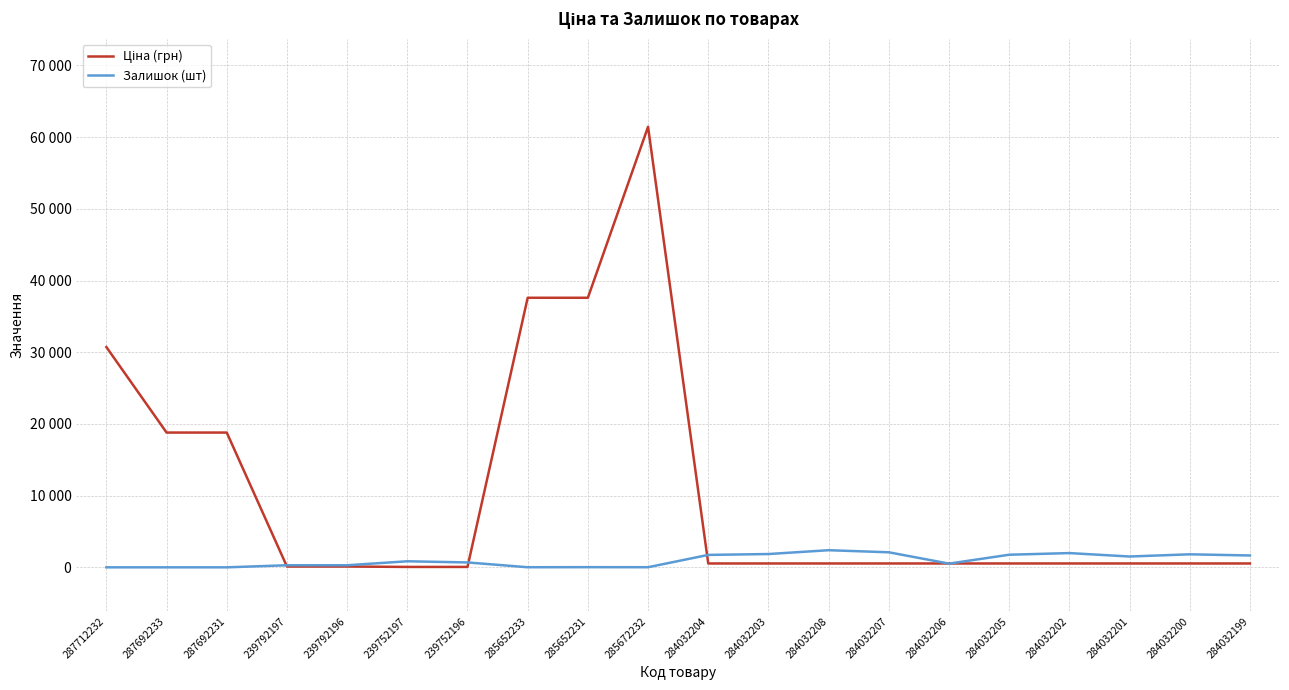

Does the chart display data point markers on the line(s)?

No